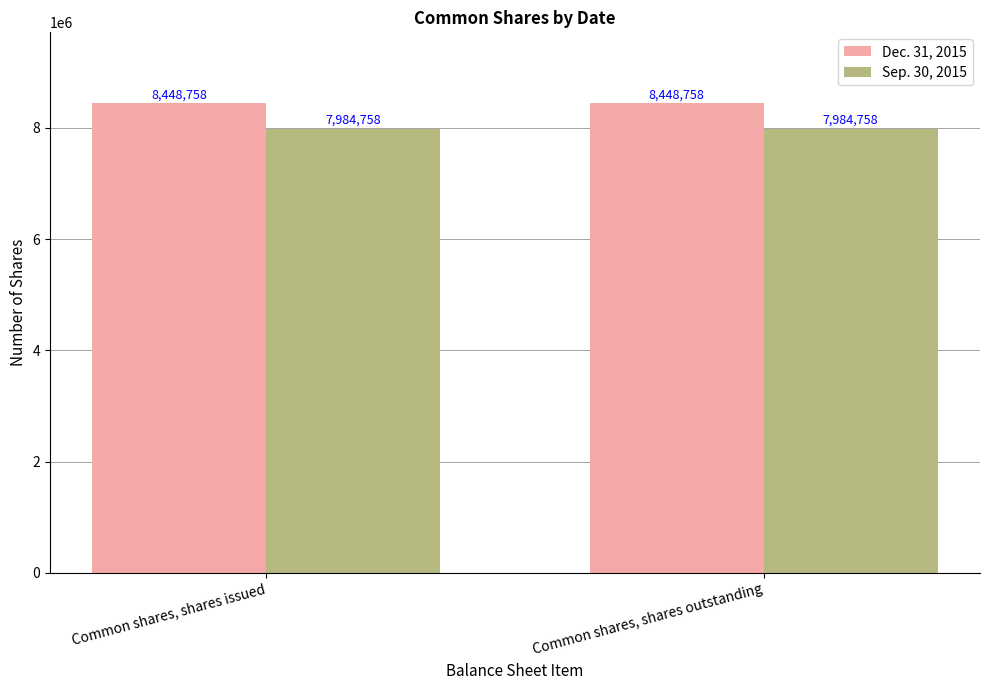

What is the value of the Sep. 30, 2015 bar at the 2nd from the left?

7984758